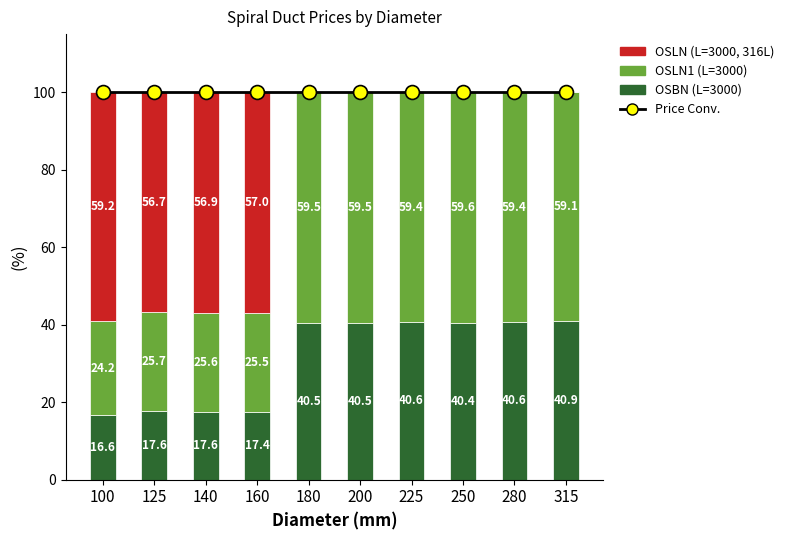

Are the bars horizontal?

No